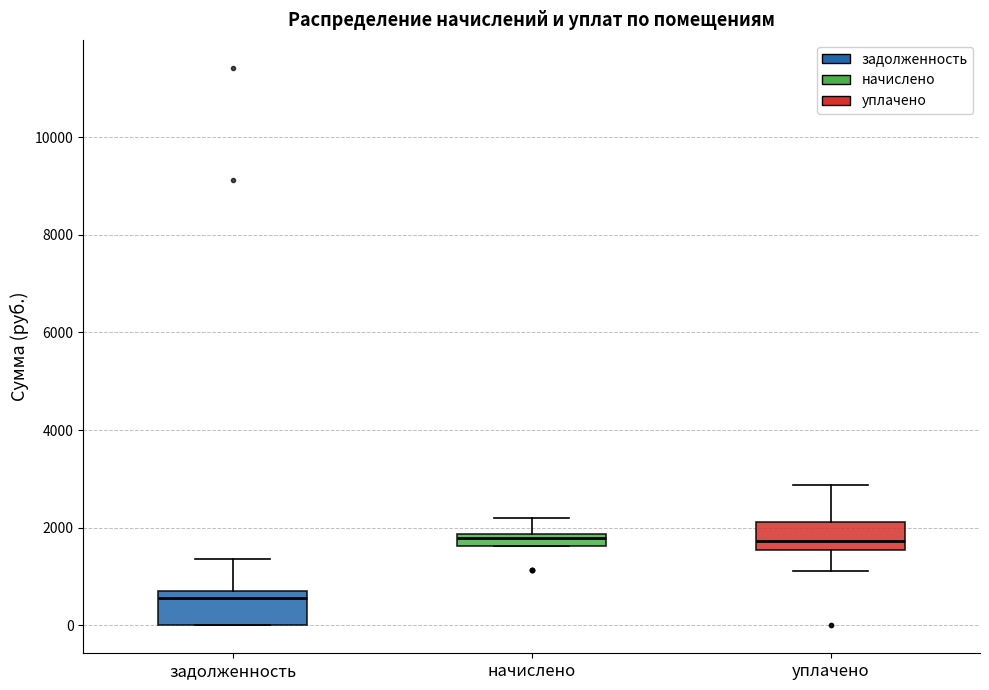

Where is the lower edge of the box for начислено on the y-axis? The values are not printed on the chart, so give them approximately, as read against the axis.

1600